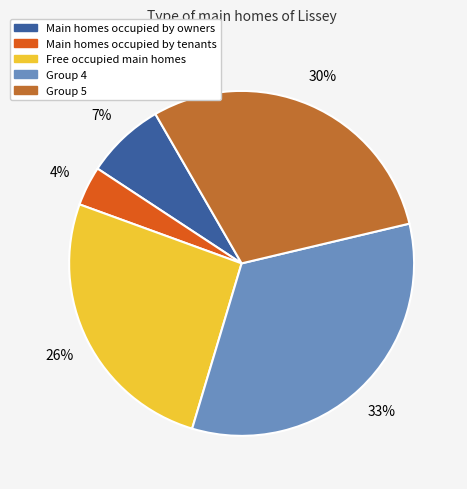

Count the number of slices in the pie.

5